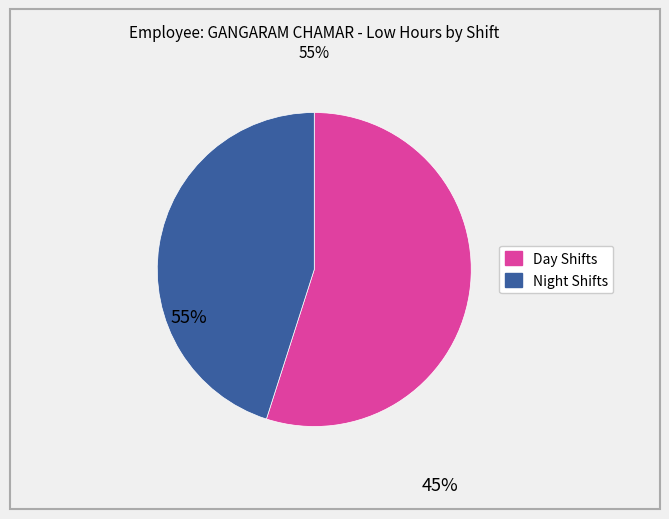

Is there any slice that represents more than half of the pie?

Yes